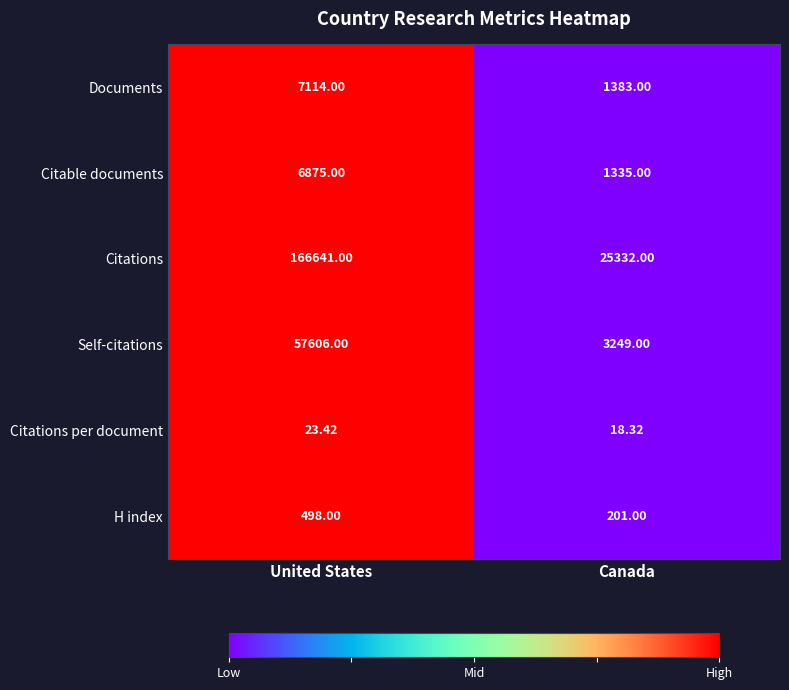

Which series has the largest range (max minus min)?

Citations